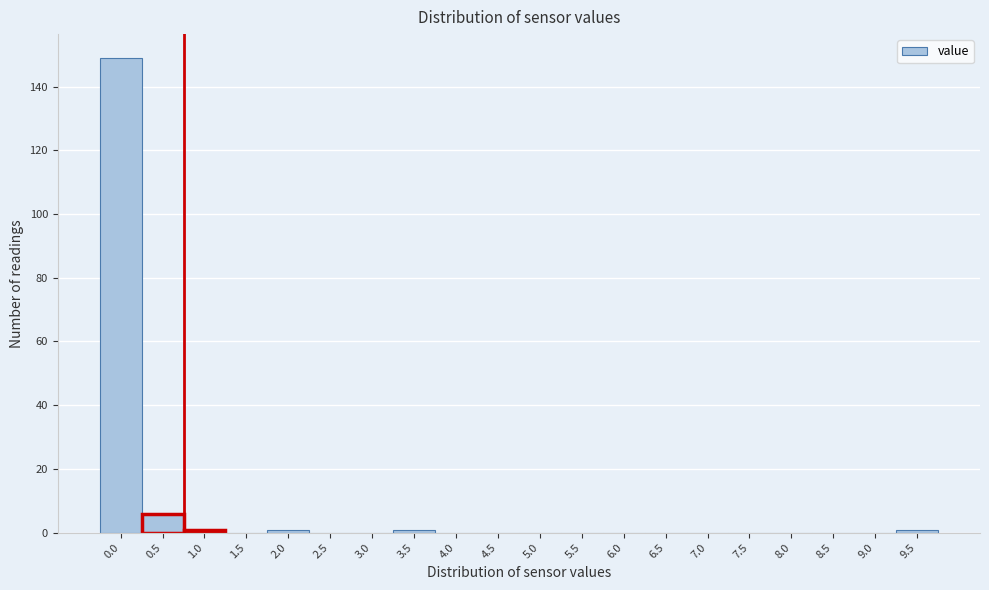

Reading right to left, what are all the values shown in this chart?

9.5=1	9.0=0	8.5=0	8.0=0	7.5=0	7.0=0	6.5=0	6.0=0	5.5=0	5.0=0	4.5=0	4.0=0	3.5=1	3.0=0	2.5=0	2.0=1	1.5=0	1.0=1	0.5=6	0.0=149